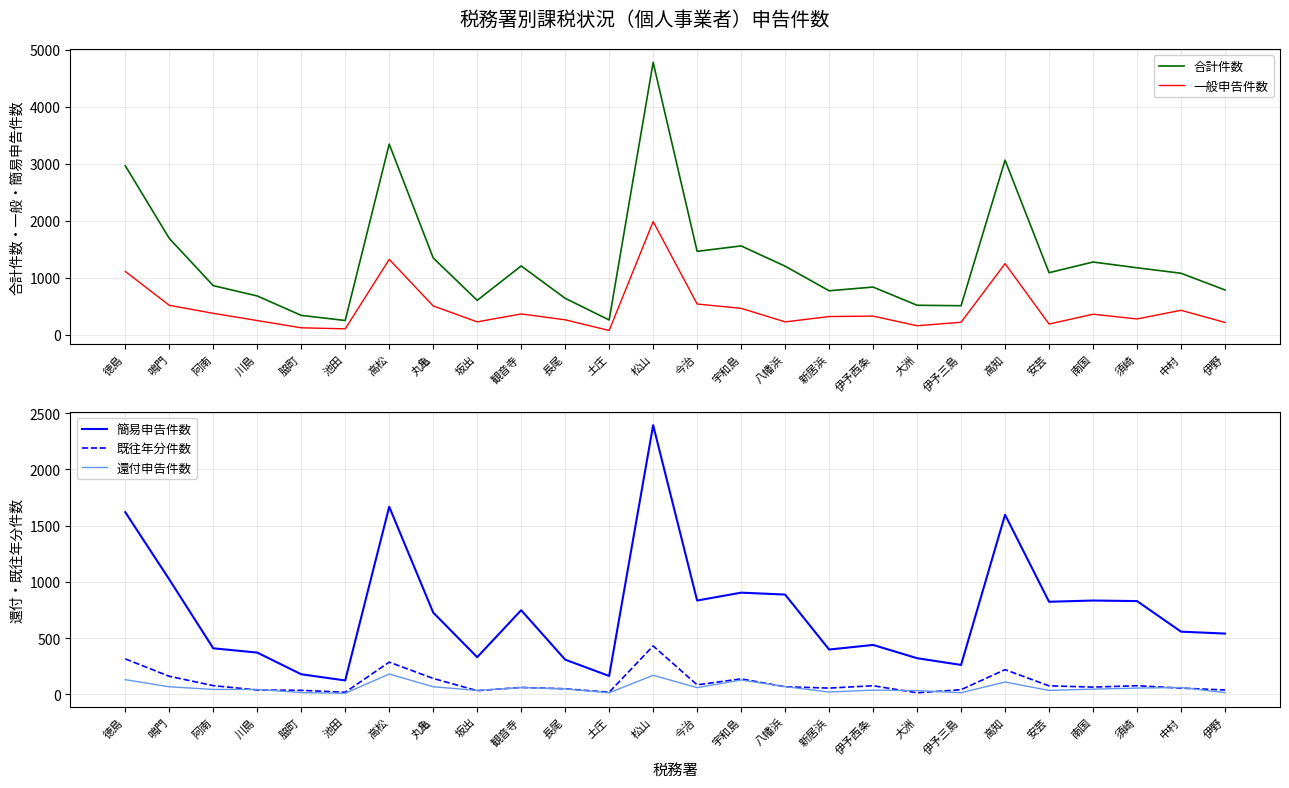

Which series has the widest spread of values?

合計件数